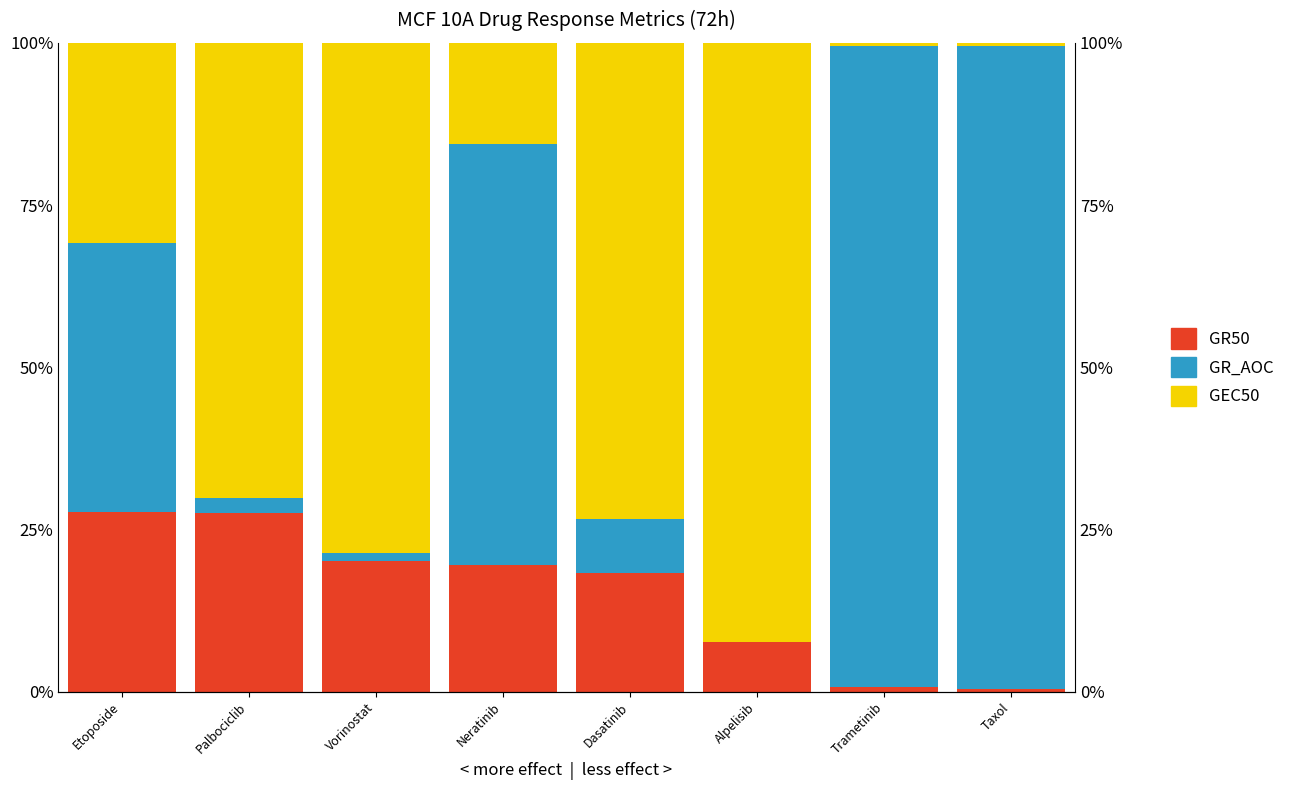

At how many categories does at least one series exceed 0?

8